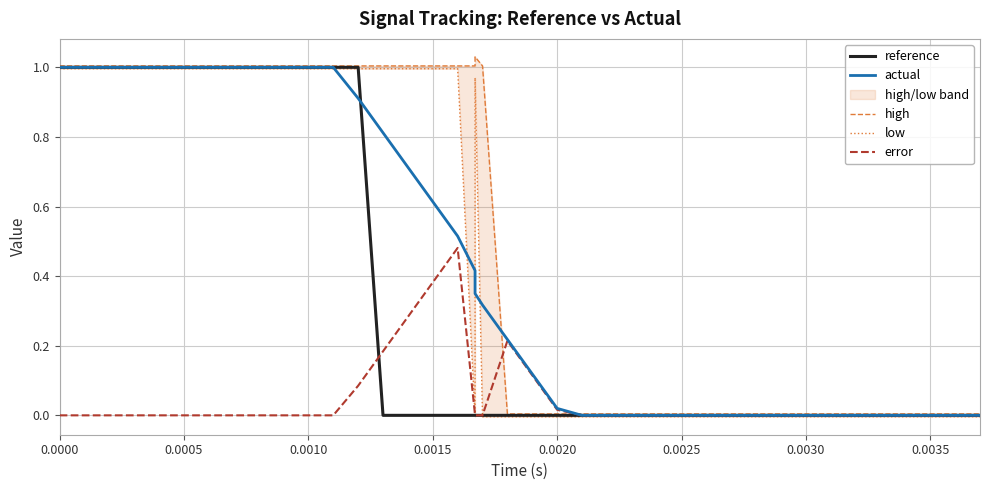

How many interior local valleys does the low series have?

1